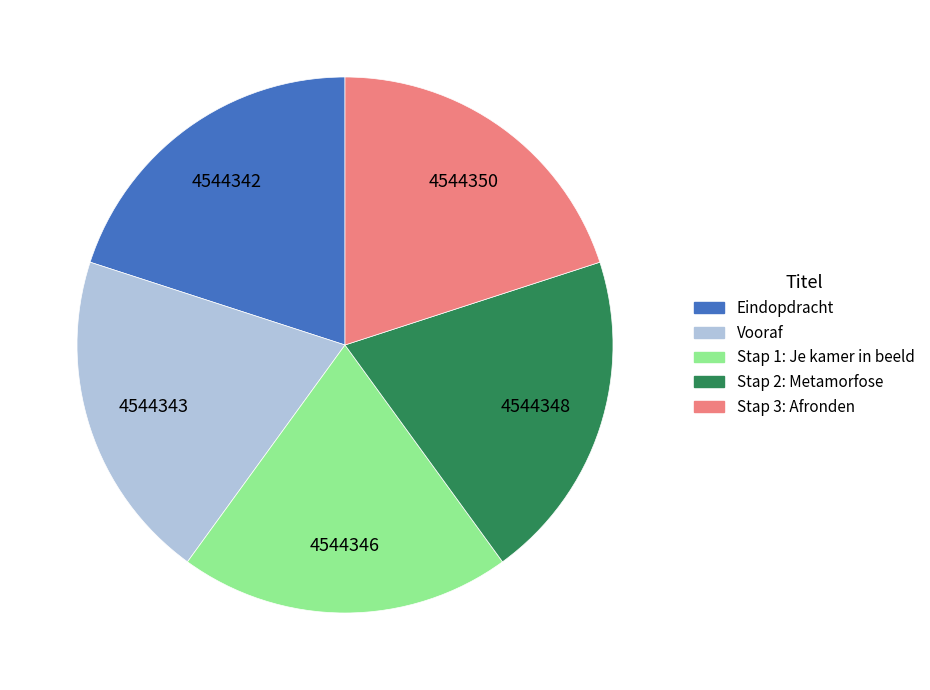

The Stap 3: Afronden slice represents 10% of the pie. True or false?

False